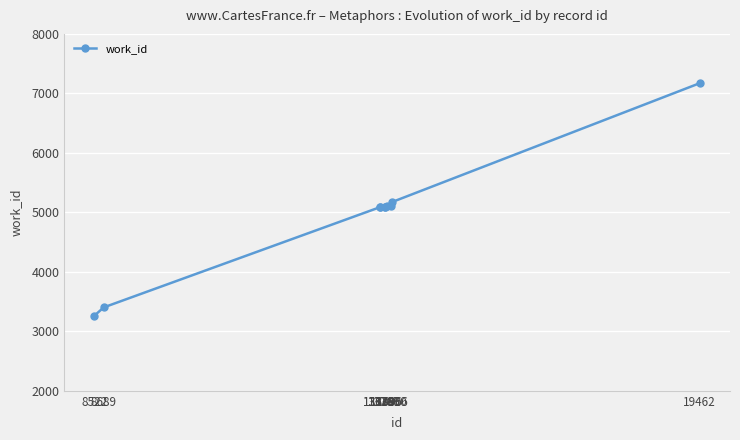

What is the value of the 4th point from the left?

5084